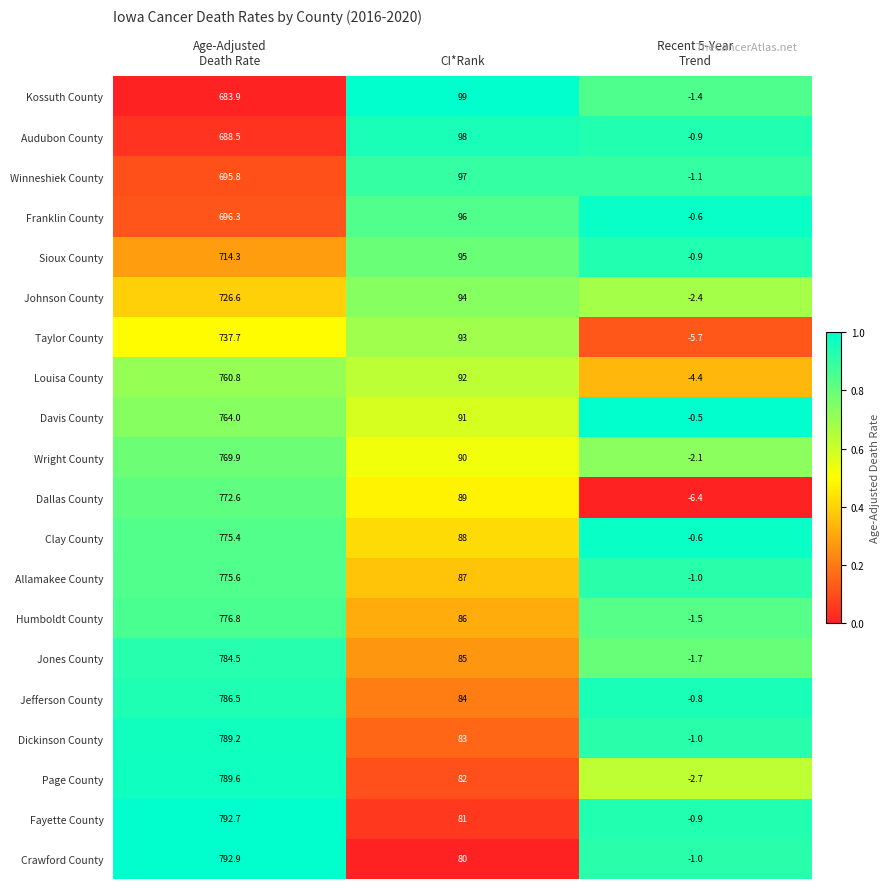

What is the difference between the highest and lowest values at Recent 5-Year
Trend?

5.9